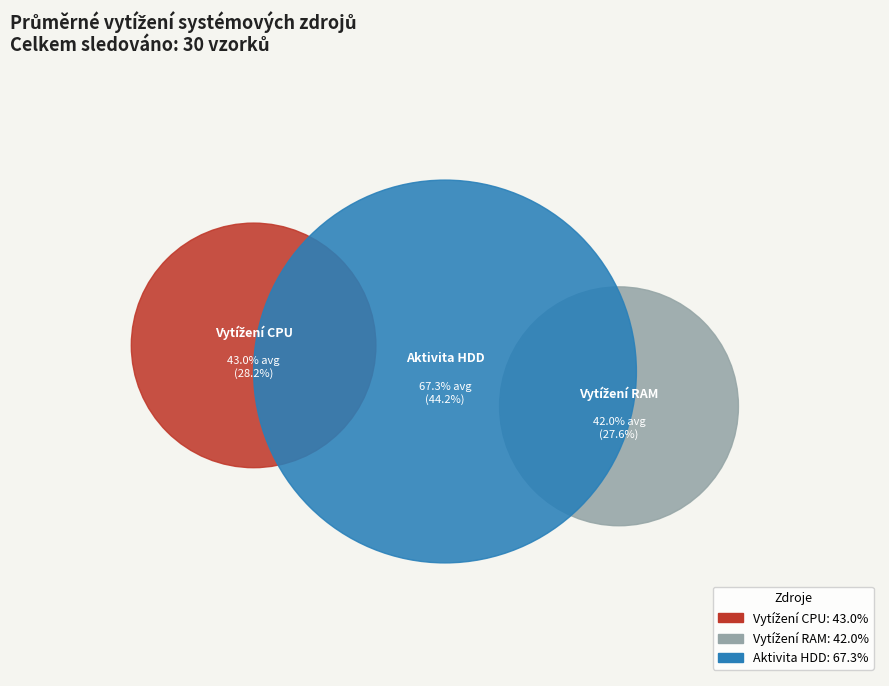

How many slices are in this pie chart?

3